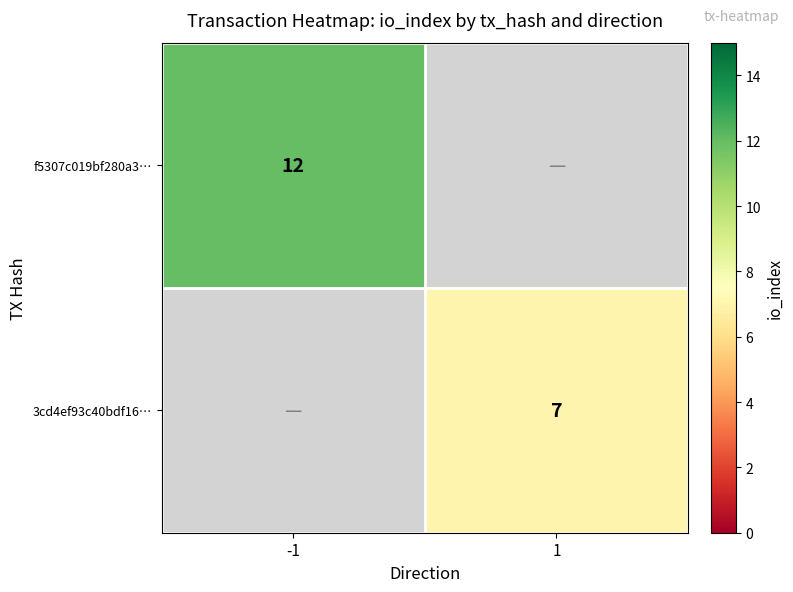

At how many categories does at least one series exceed 10?

1